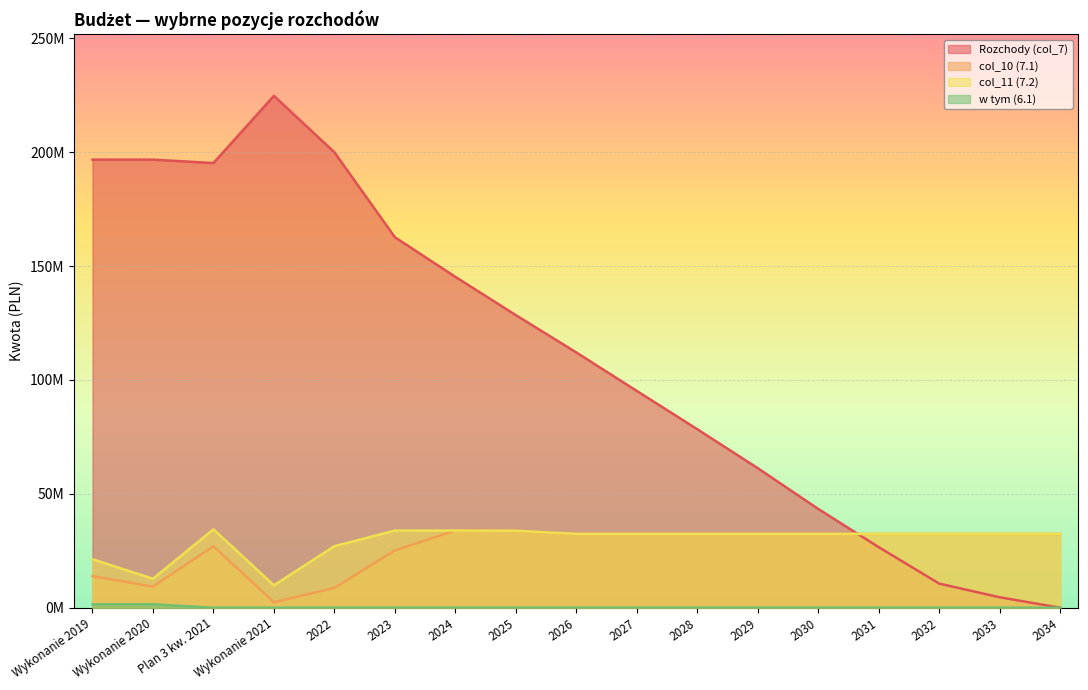

Reading left to right, list all the values displayed in this chart.

Rozchody (col_7): Wykonanie 2019=196759000.0	Wykonanie 2020=196759000.0	Plan 3 kw. 2021=195259000.0	Wykonanie 2021=224759000.0	2022=200000000.0	2023=162696000.0	2024=145292000.0	2025=128488000.0	2026=112100000.0	2027=95196000.0	2028=78392000.0	2029=61288000.0	2030=43388000.0	2031=26600000.0	2032=10592000.0	2033=4592000.0	2034=0.0
col_10 (7.1): Wykonanie 2019=13844526.3	Wykonanie 2020=9286117.9	Plan 3 kw. 2021=26997663.3	Wykonanie 2021=2394916.9	2022=8710788.6	2023=25161302.9	2024=33881715.0	2025=33789465.0	2026=32409465.0	2027=32409465.0	2028=32409465.0	2029=32409465.0	2030=32409465.0	2031=32409465.0	2032=32409465.0	2033=32409465.0	2034=32409465.0
col_11 (7.2): Wykonanie 2019=21287117.0	Wykonanie 2020=12725294.5	Plan 3 kw. 2021=34428007.0	Wykonanie 2021=9825260.5	2022=27028986.1	2023=33866592.9	2024=33881715.0	2025=33789465.0	2026=32409465.0	2027=32409465.0	2028=32409465.0	2029=32409465.0	2030=32409465.0	2031=32409465.0	2032=32409465.0	2033=32409465.0	2034=32409465.0
w tym (6.1): Wykonanie 2019=1500000.0	Wykonanie 2020=1500000.0	Plan 3 kw. 2021=0.0	Wykonanie 2021=0.0	2022=0.0	2023=0.0	2024=0.0	2025=0.0	2026=0.0	2027=0.0	2028=0.0	2029=0.0	2030=0.0	2031=0.0	2032=0.0	2033=0.0	2034=0.0